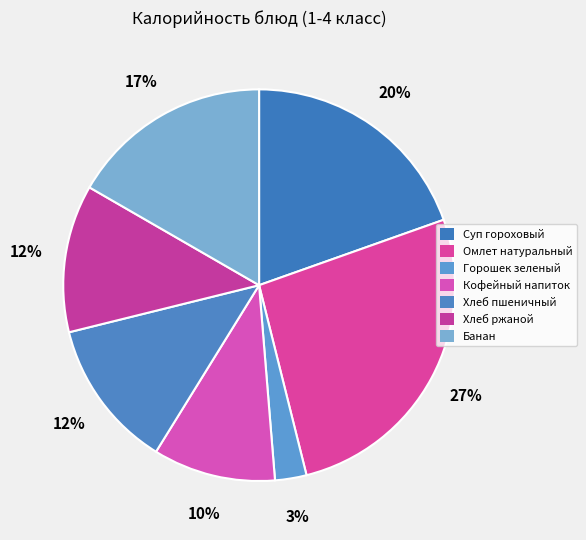

Is it true that Омлет натуральный is 27% of the pie?

True